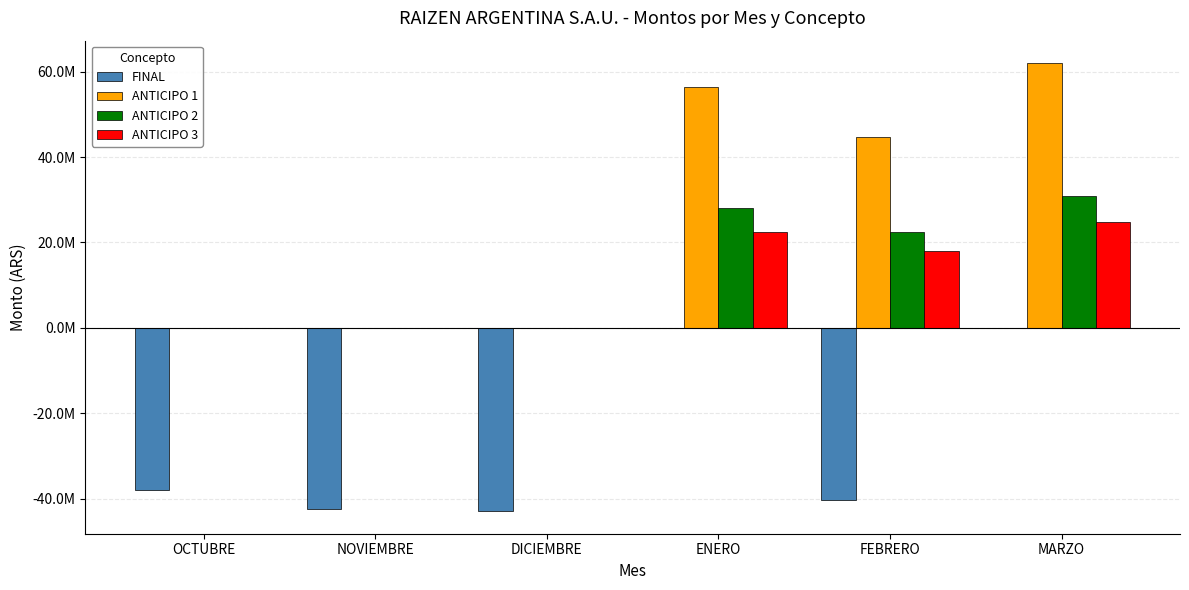

Reading right to left, list all the values displayed in this chart.

FINAL: 0	-40228955	0	-42922529	-42491074	-37954277
ANTICIPO 1: 61991000	44797000	56289000	0	0	0
ANTICIPO 2: 30995500	22398500	28144500	0	0	0
ANTICIPO 3: 24796400	17918800	22515600	0	0	0